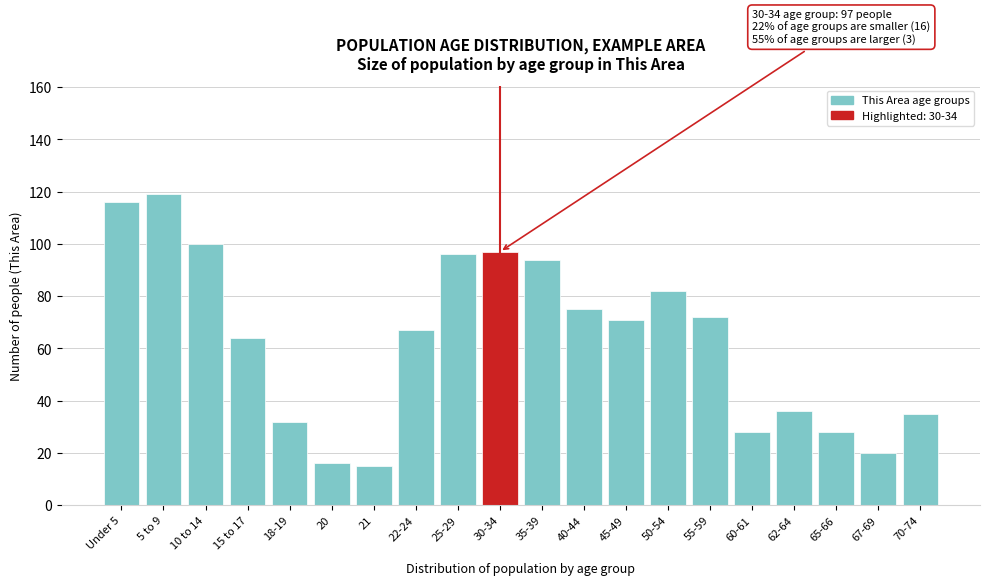

Reading left to right, what are all the values shown in this chart?

Under 5=116	5 to 9=119	10 to 14=100	15 to 17=64	18-19=32	20=16	21=15	22-24=67	25-29=96	30-34=97	35-39=94	40-44=75	45-49=71	50-54=82	55-59=72	60-61=28	62-64=36	65-66=28	67-69=20	70-74=35